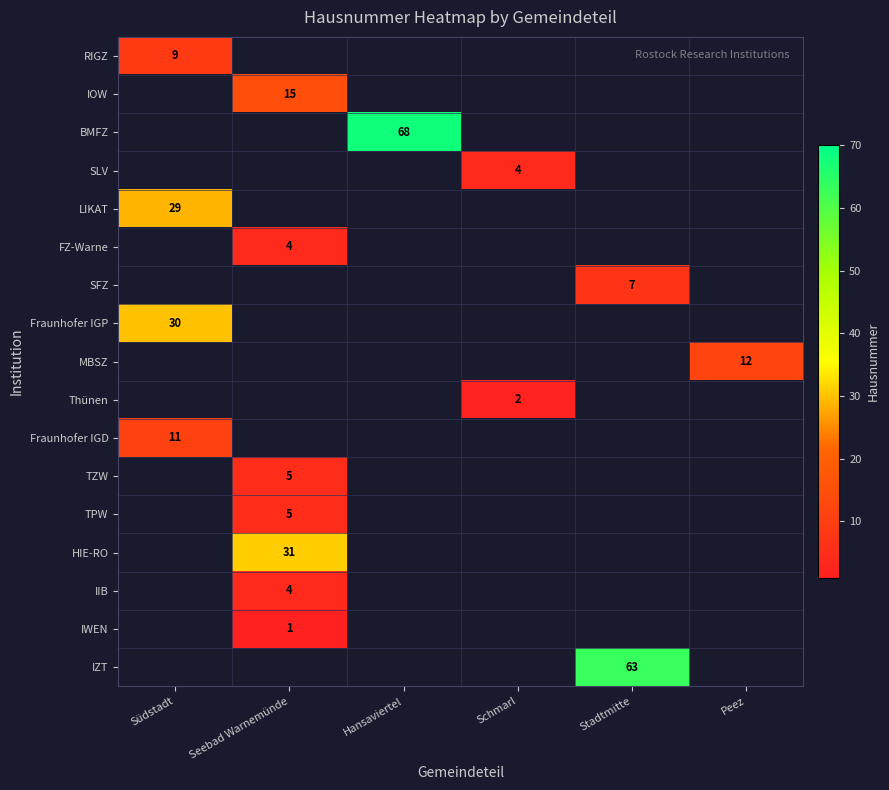

At which category does the chart reach its peak across all series?

Hansaviertel